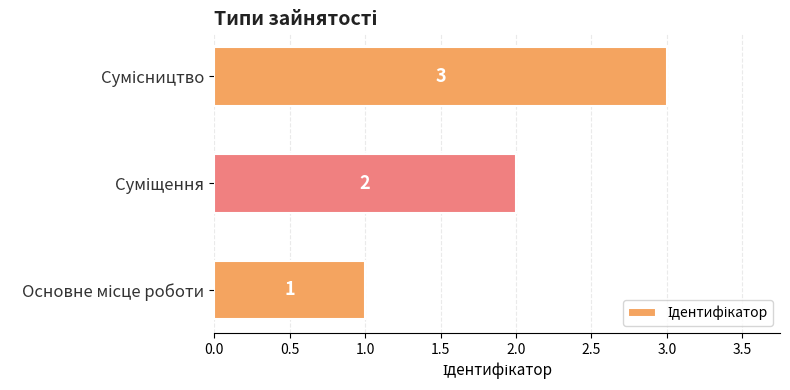

Does the chart contain any negative values?

No